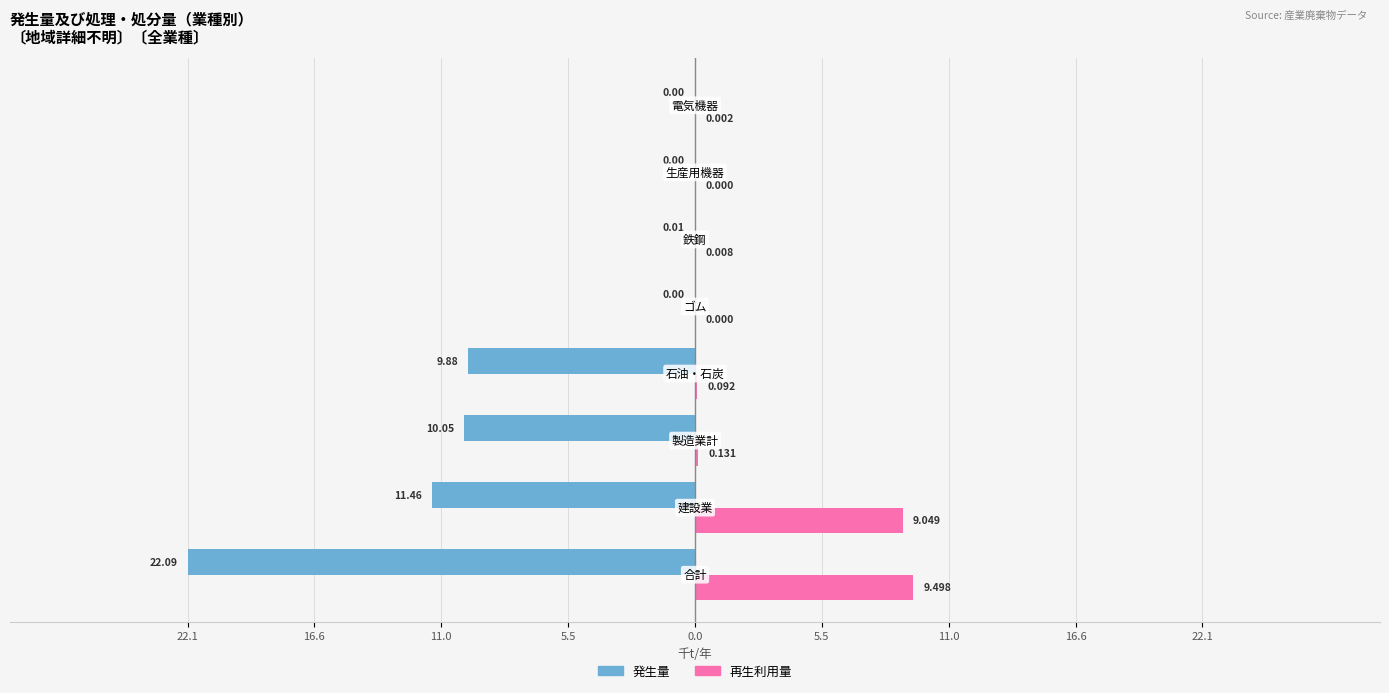

What are all the series names shown in the legend?

発生量, 再生利用量